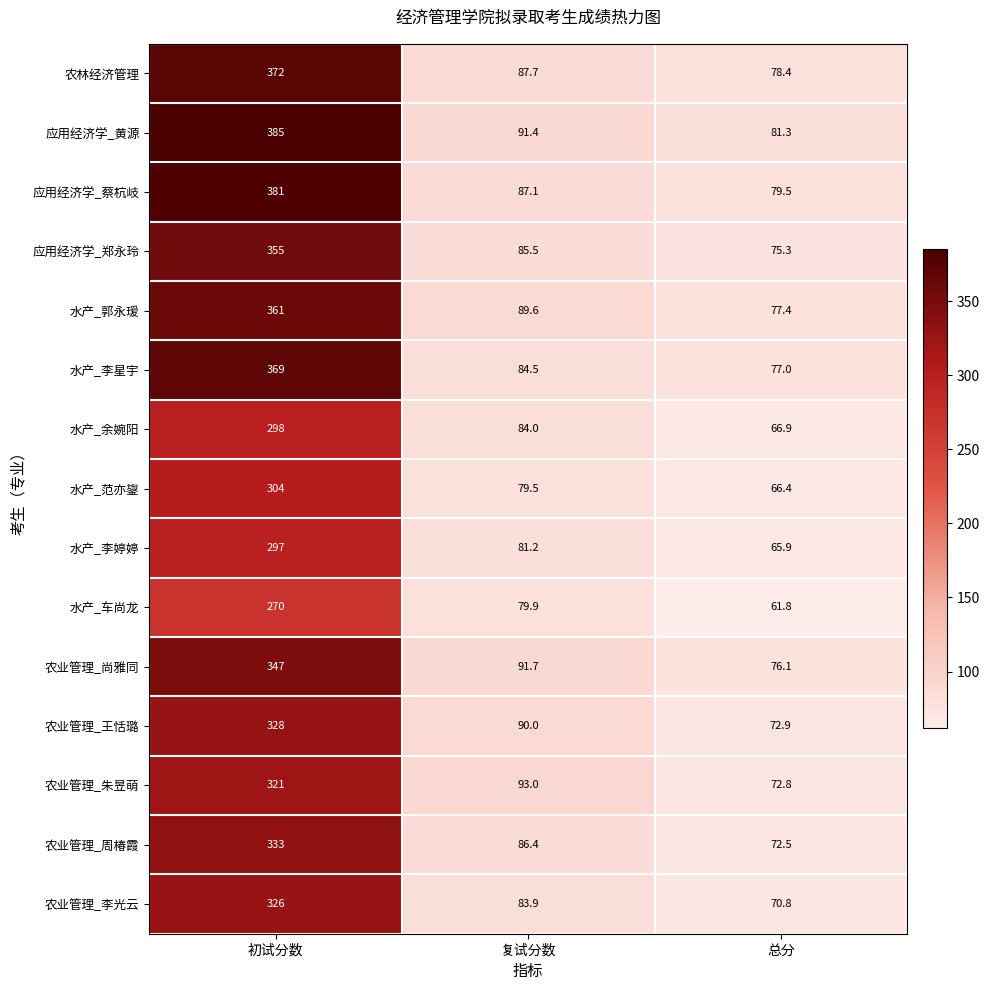

List the series in order of their peak value, highest first.

应用经济学_黄源, 应用经济学_蔡杭岐, 农林经济管理, 水产_李星宇, 水产_郭永瑷, 应用经济学_郑永玲, 农业管理_尚雅同, 农业管理_周椿霞, 农业管理_王恬璐, 农业管理_李光云, 农业管理_朱昱萌, 水产_范亦鋆, 水产_余婉阳, 水产_李婷婷, 水产_车尚龙